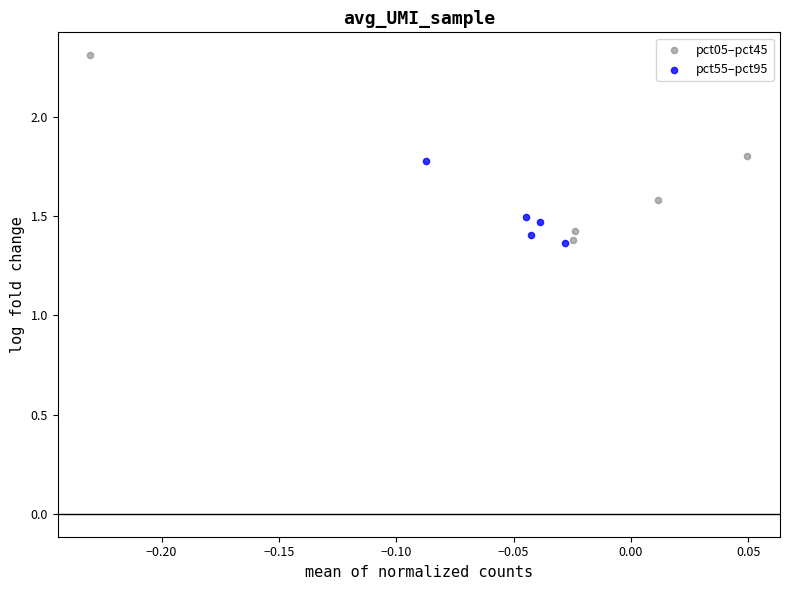

Which series has the widest spread of Y values?

pct05–pct45